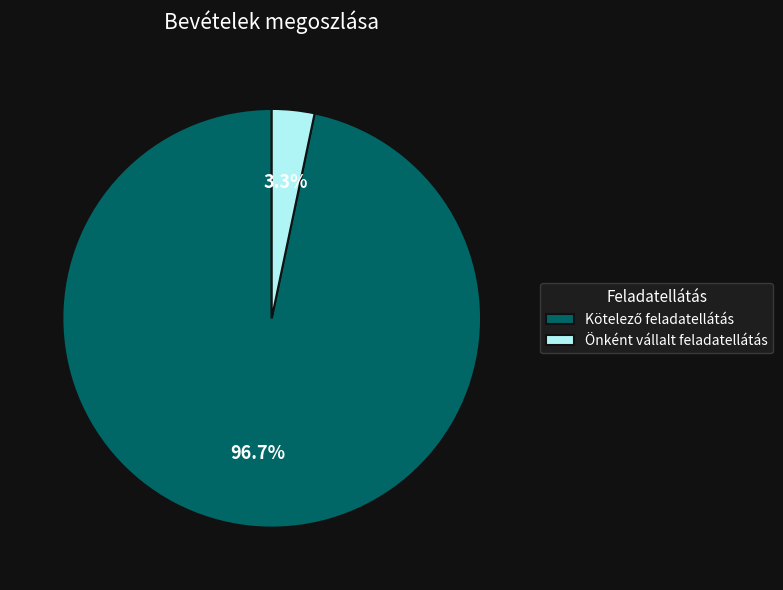

How many slices are in this pie chart?

2